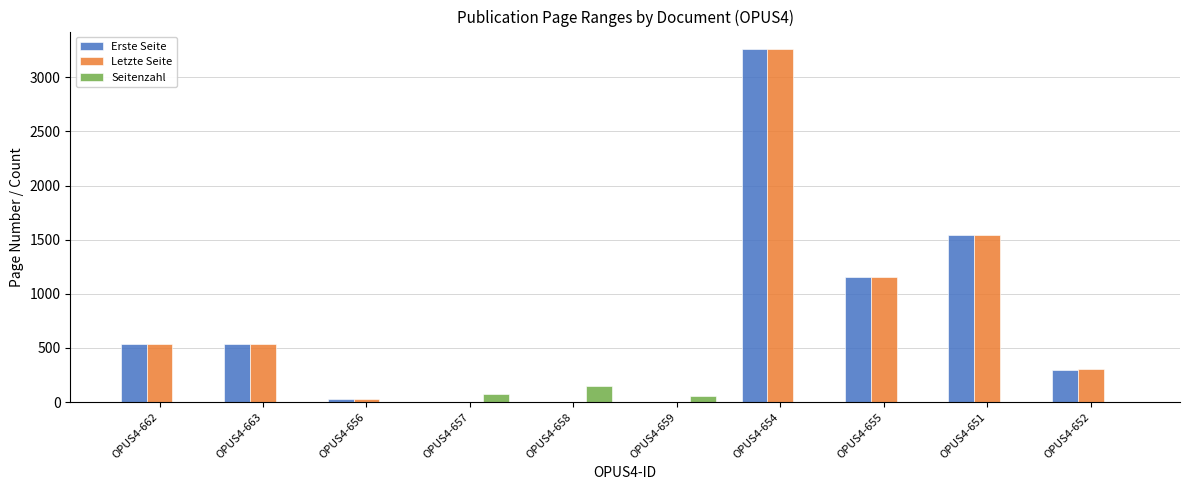

Which category has the highest value in the Seitenzahl series?

OPUS4-658